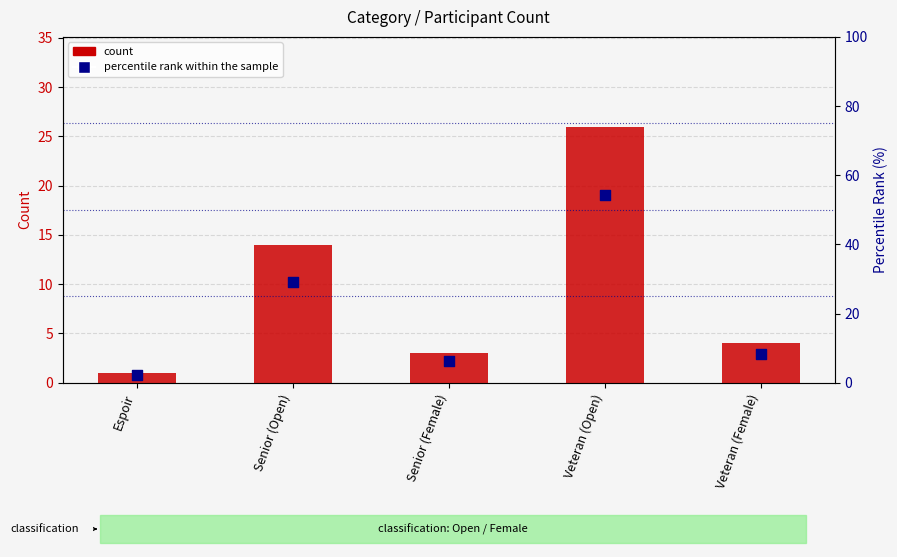

What is the total value across all series at Veteran (Female)?

12.3